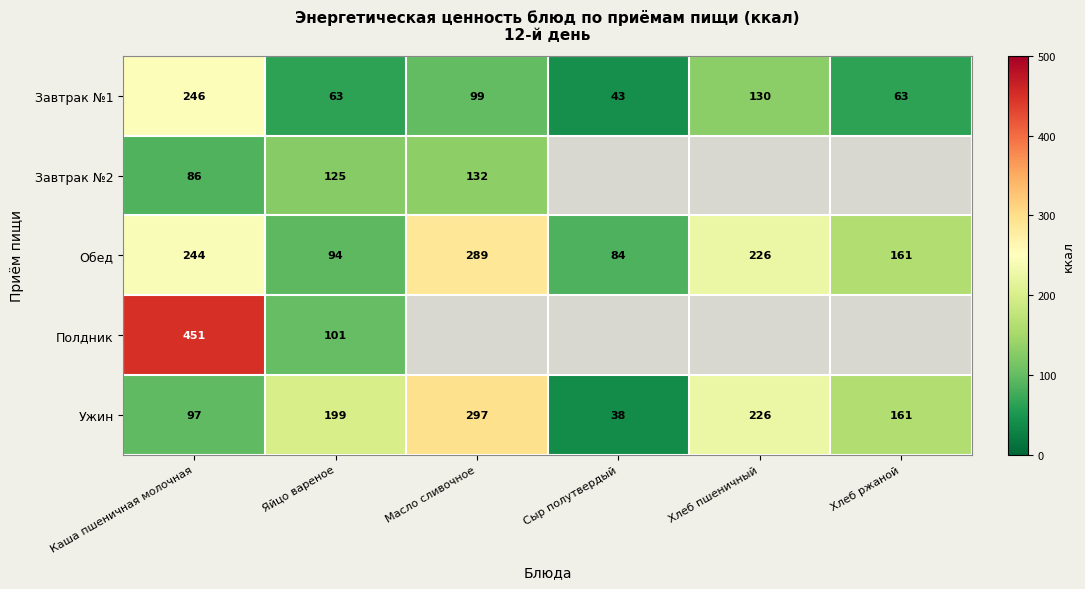

Which category has the highest value in the Ужин series?

Масло сливочное